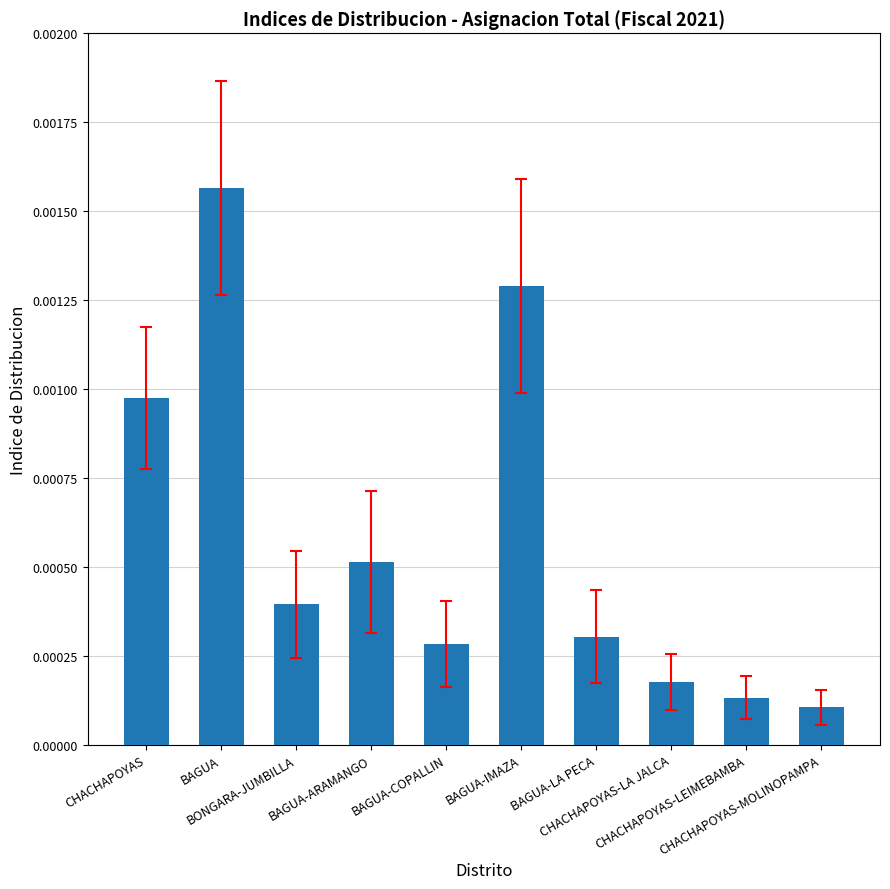

List the labels in order of value, smallest first.

CHACHAPOYAS-MOLINOPAMPA, CHACHAPOYAS-LEIMEBAMBA, CHACHAPOYAS-LA JALCA, BAGUA-COPALLIN, BAGUA-LA PECA, BONGARA-JUMBILLA, BAGUA-ARAMANGO, CHACHAPOYAS, BAGUA-IMAZA, BAGUA